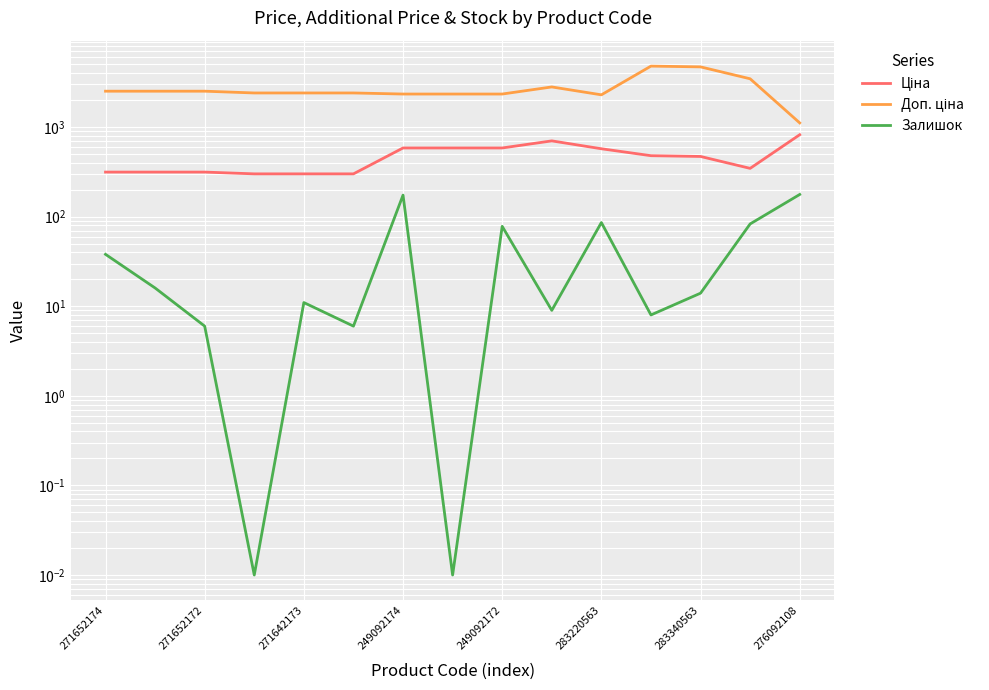

Between 271652174 and 276092108, which series saw the biggest shift?

Доп. ціна